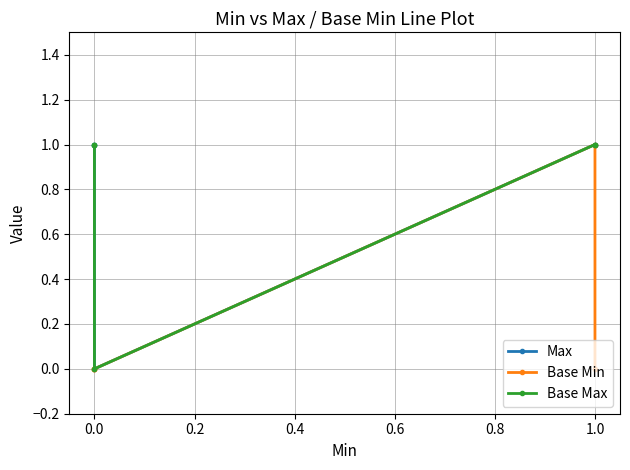

How many values in the Max series are below 1?

1